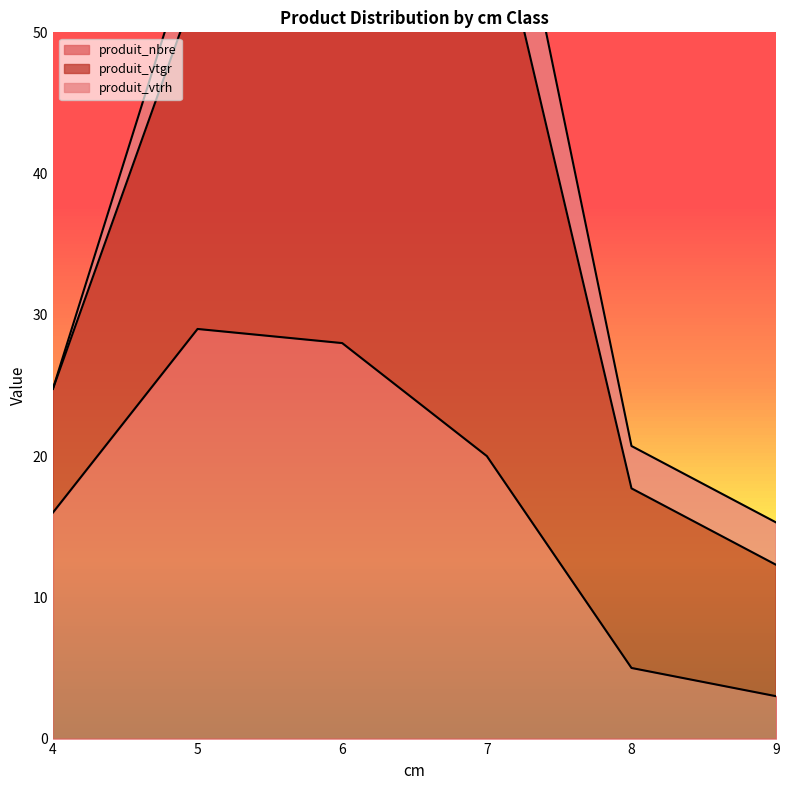

Where is produit_nbre nearest to the value 16?

4